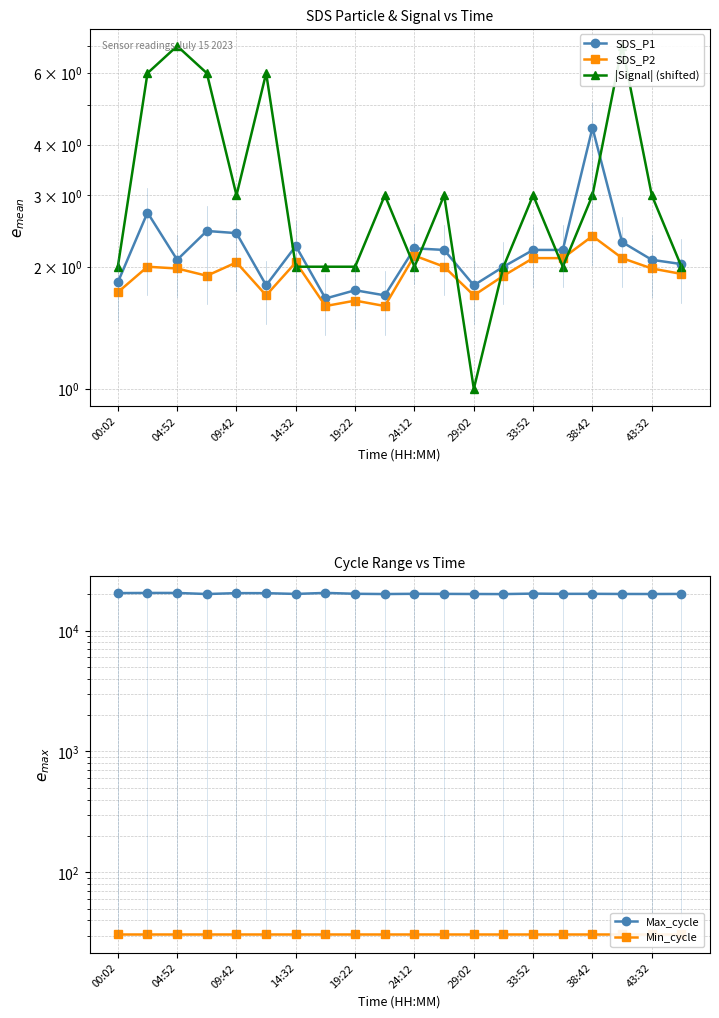

What is the value of the SDS_P1 point at the 8th from the left?

1.7